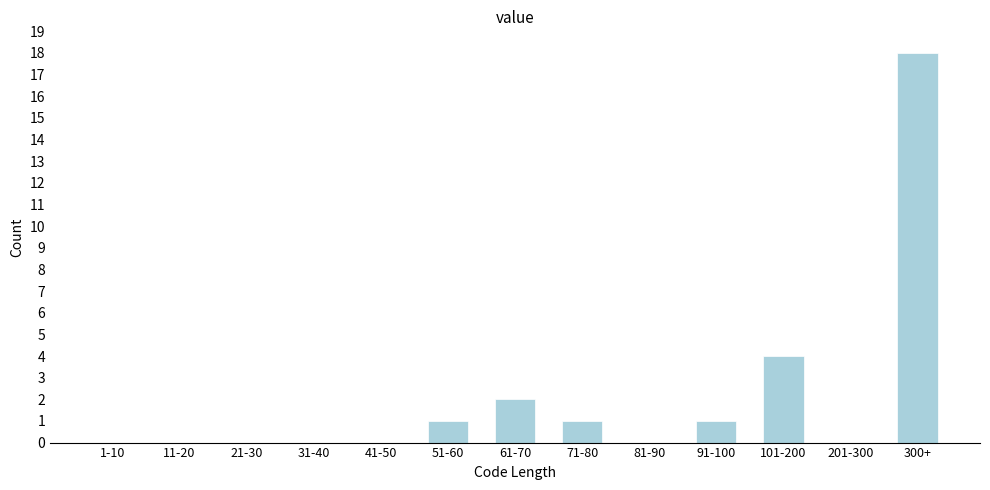

Reading left to right, list all the values displayed in this chart.

1-10=0	11-20=0	21-30=0	31-40=0	41-50=0	51-60=1	61-70=2	71-80=1	81-90=0	91-100=1	101-200=4	201-300=0	300+=18